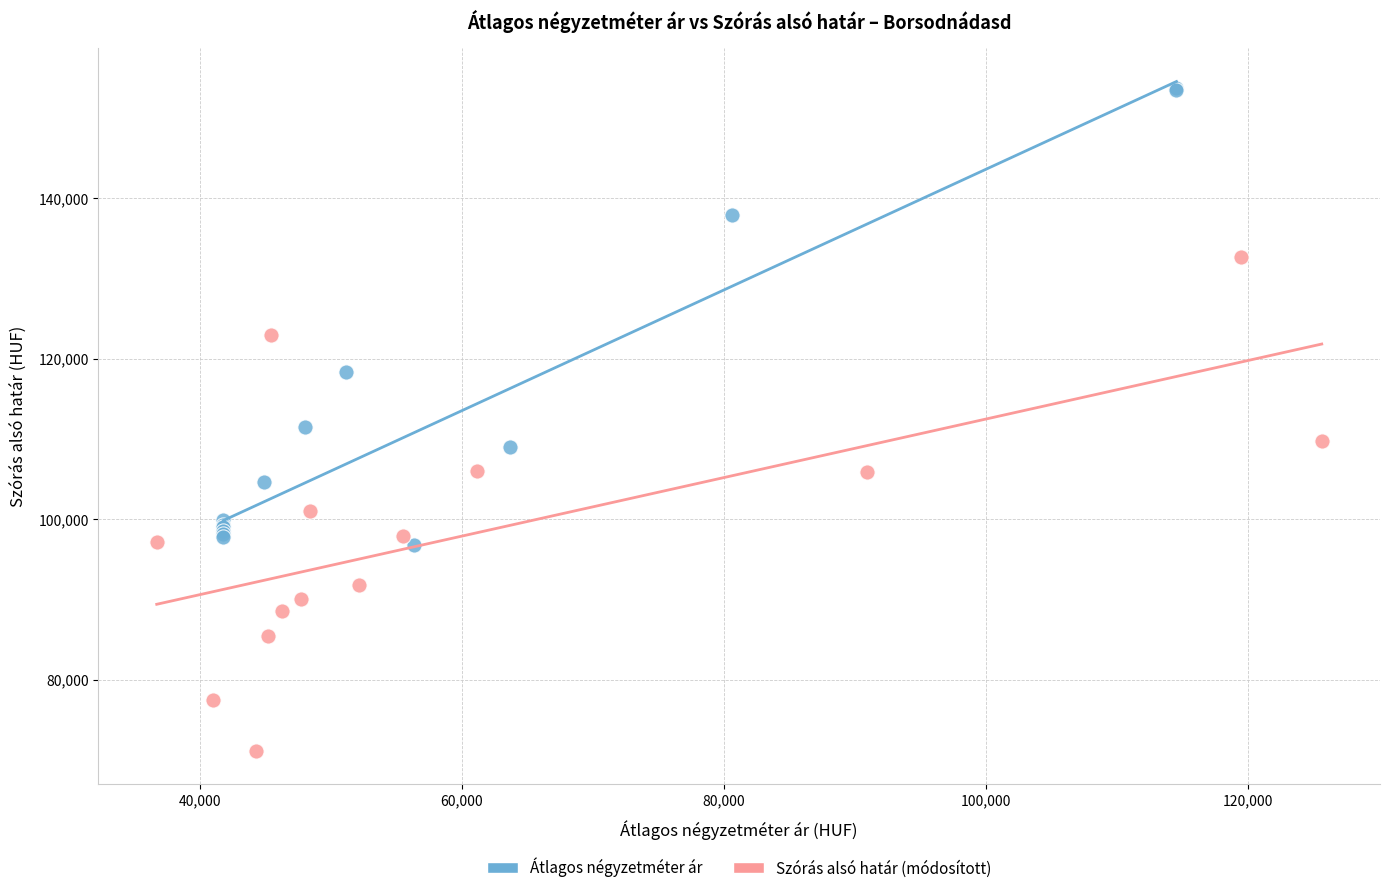

Which series contains the highest Y value?

Átlagos négyzetméter ár